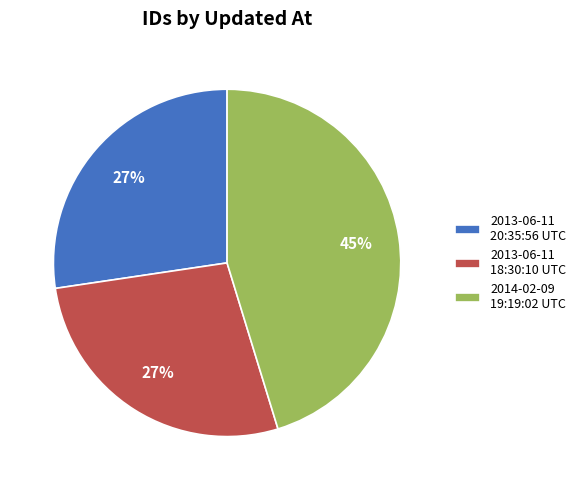

Combined, do 2014-02-09 19:19:02 UTC and 2013-06-11 18:30:10 UTC account for over 50%?

Yes